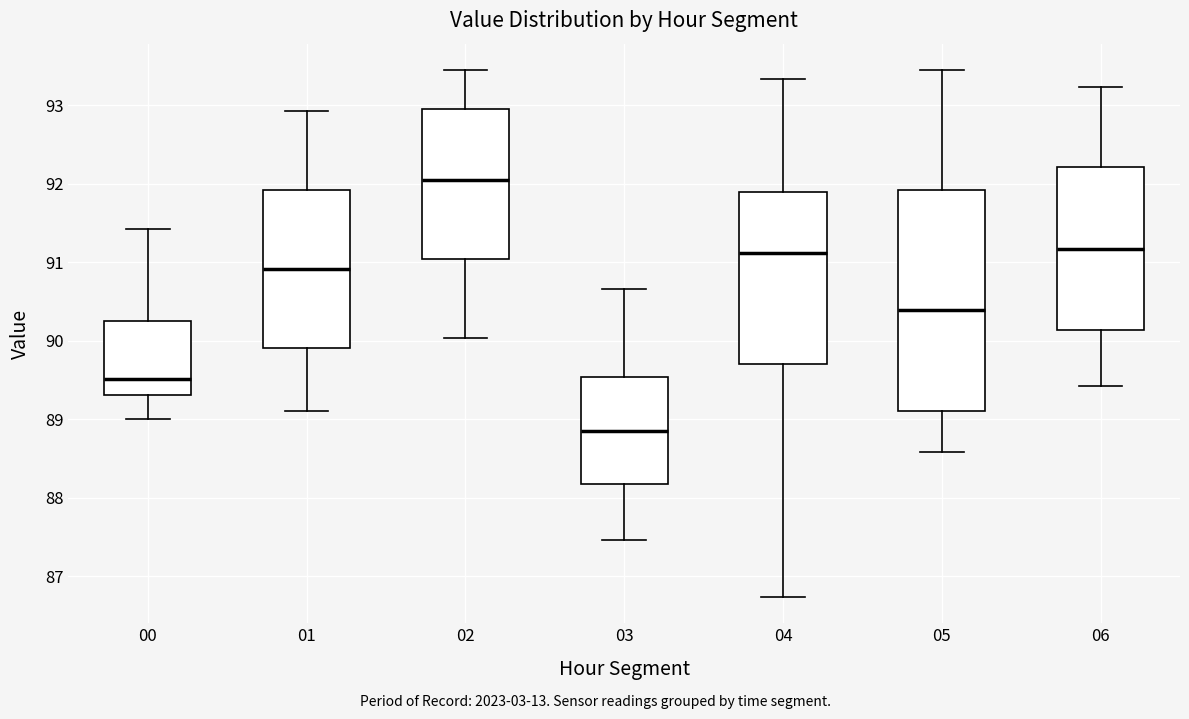

Where does the median line of the box at x = 02 sit on the y-axis? The values are not printed on the chart, so give them approximately, as read against the axis.

92.1